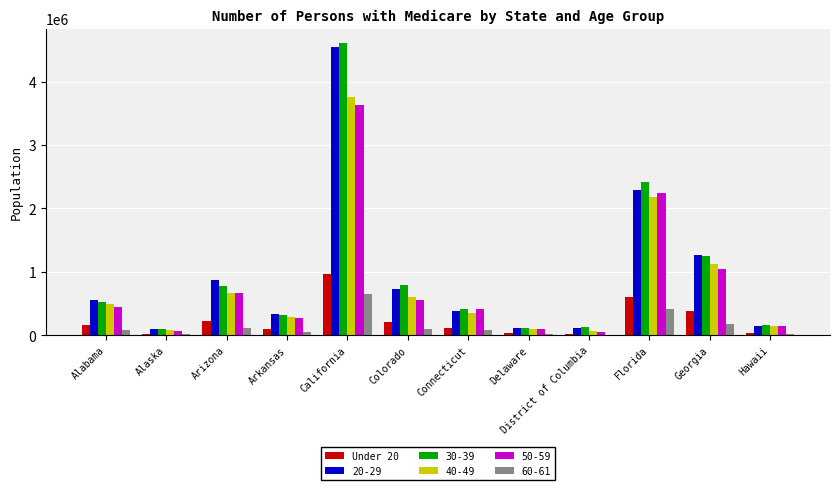

What is the greatest value displayed?

4603448